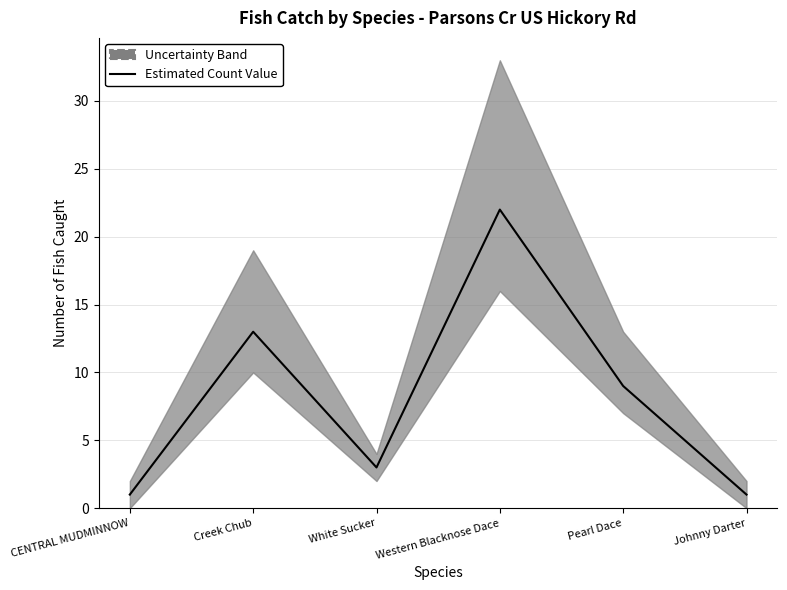

Is it true that the value at CENTRAL MUDMINNOW is 2?

False